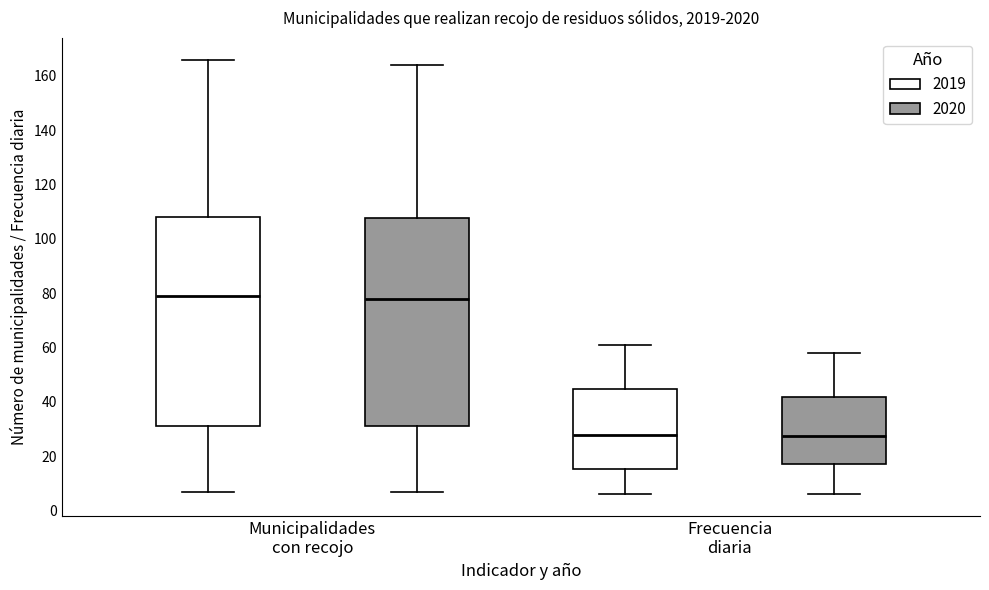

Reading left to right, read every box against the y-axis: the position of its median line, the range the box covers, and the ends of its whiskers. The values are not printed on the chart, so give them approximately, as read against the axis.

Municipalidades con recojo (2019): median 80, box 32 to 108, whiskers 8 to 166
Municipalidades con recojo (2020): median 78, box 32 to 108, whiskers 8 to 164
Frecuencia diaria (2019): median 28, box 16 to 44, whiskers 6 to 62
Frecuencia diaria (2020): median 28, box 18 to 42, whiskers 6 to 58